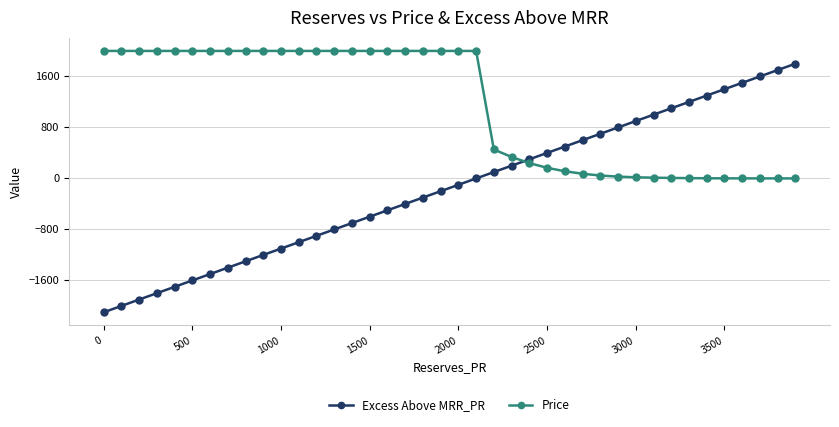

True or false: Excess Above MRR_PR and Price cross at least once.

True